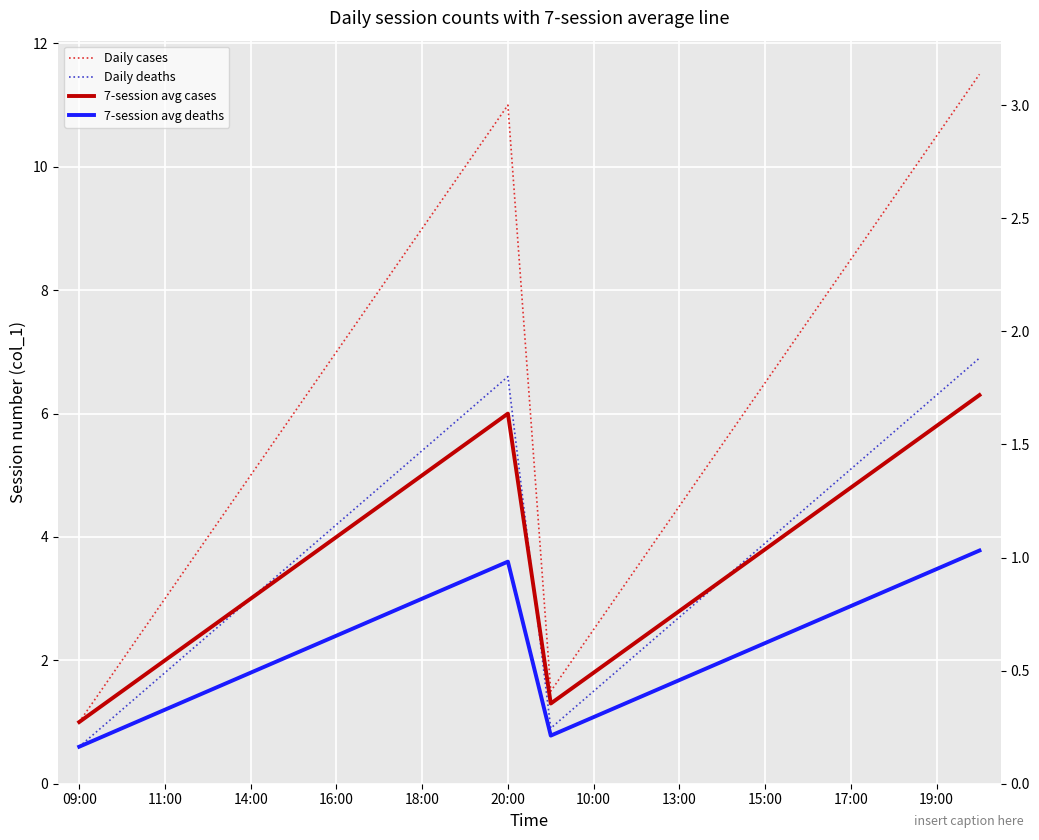

What is the value of the 7-session avg deaths point at the 9th from the left?

3.0